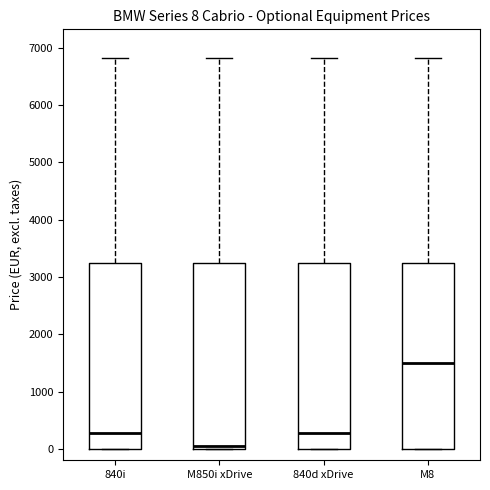

Which box has the highest median line?

M8